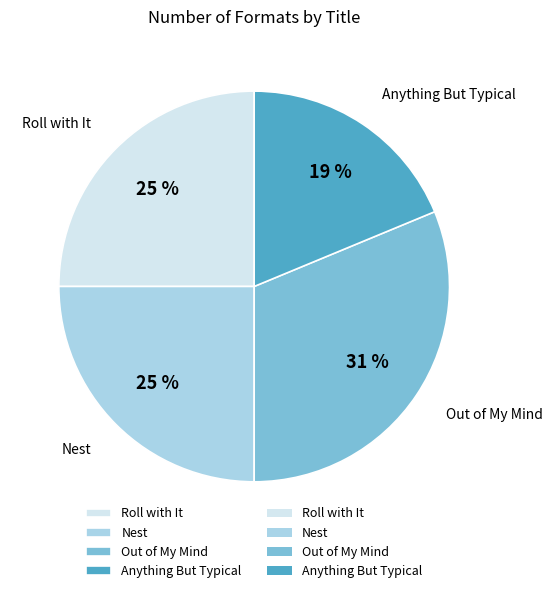

Is it true that Out of My Mind is 42% of the pie?

False